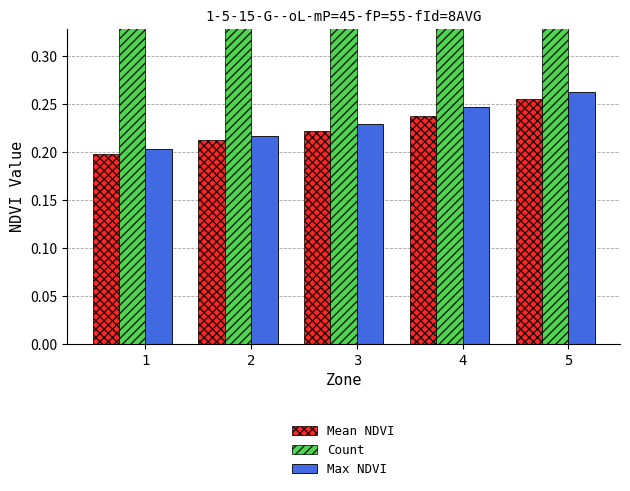

What is the sum of all Max NDVI values?

1.2